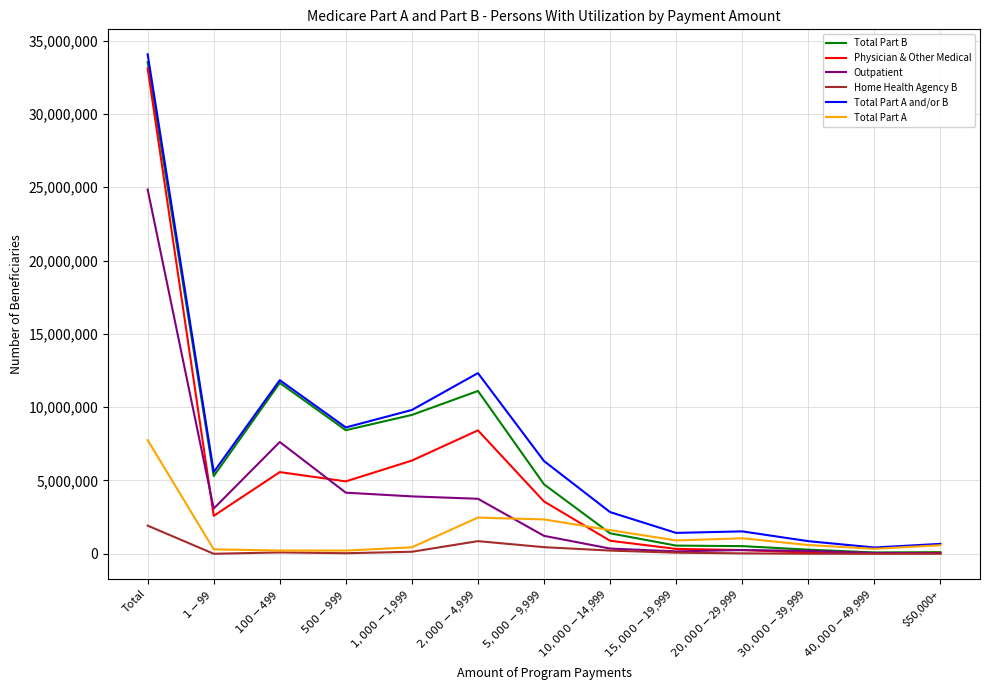

At how many categories does at least one series exceed 23972598?

1